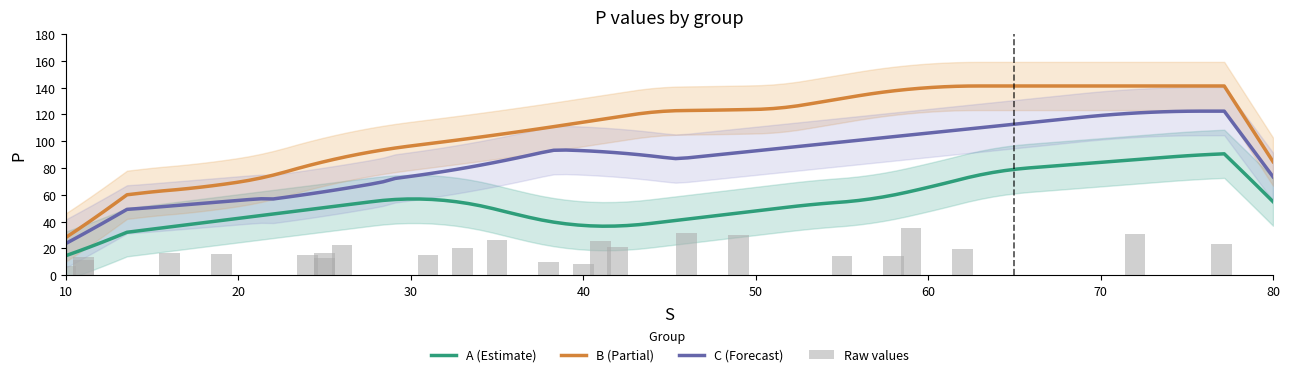

How many values in the A series are below 56?

3